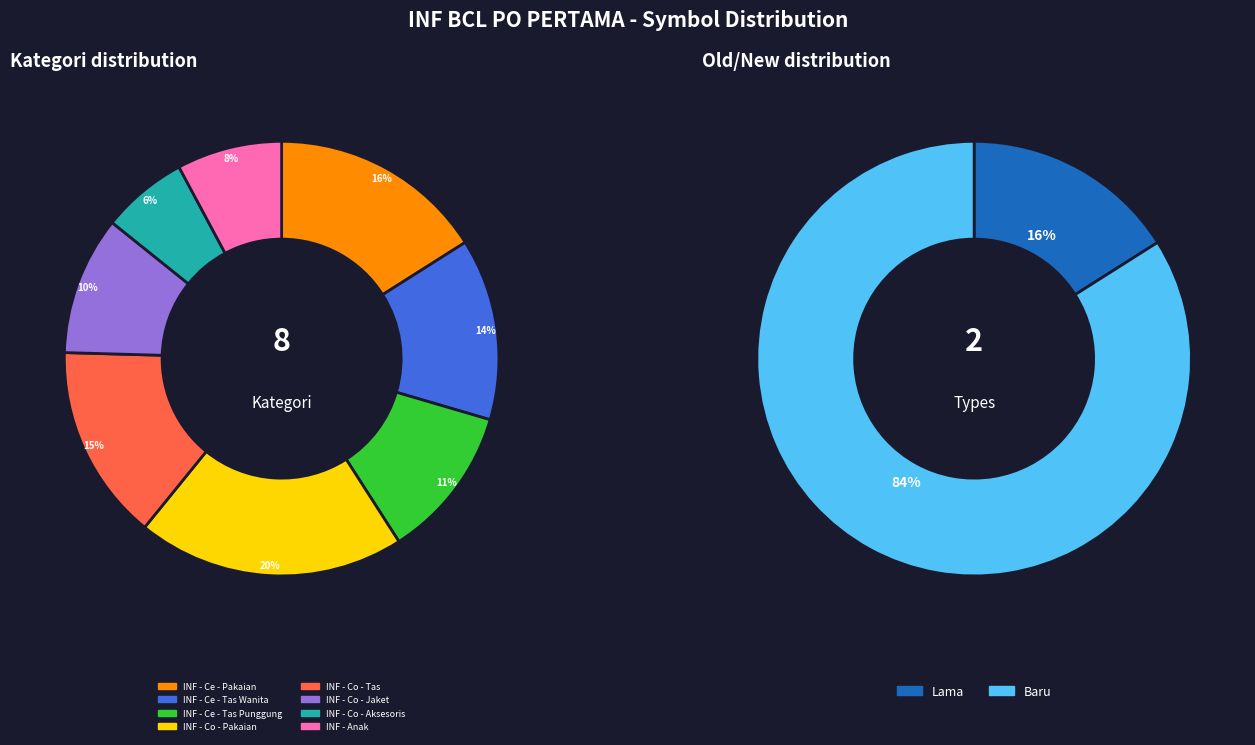

To the nearest percent, what is the difference between the largest and smallest slice percentages?

14%